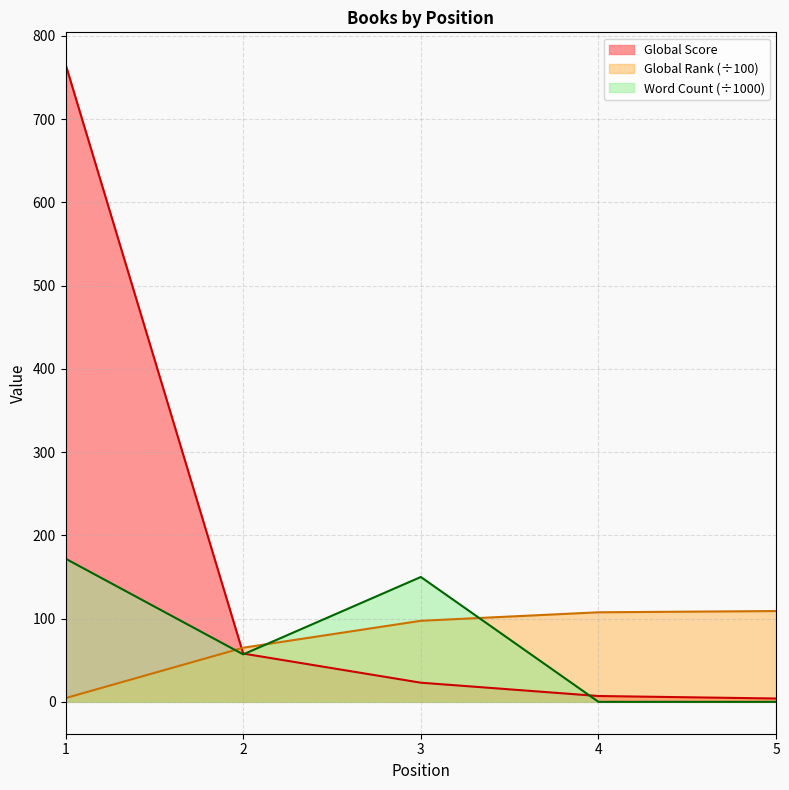

At which label does Global Score first exceed 23?

1